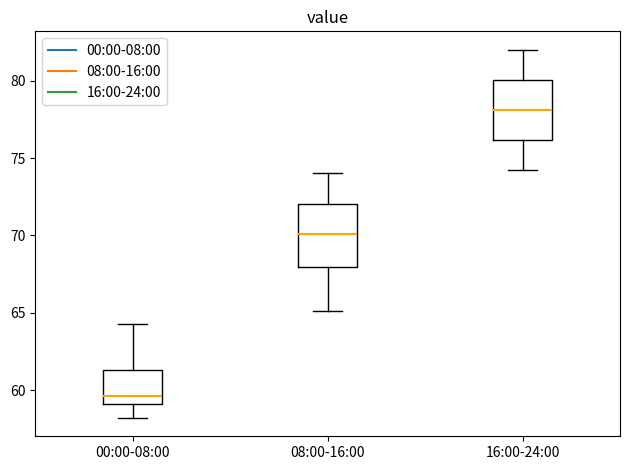

Where does the lower whisker of the box for 16:00-24:00 end on the y-axis? The values are not printed on the chart, so give them approximately, as read against the axis.

74.0